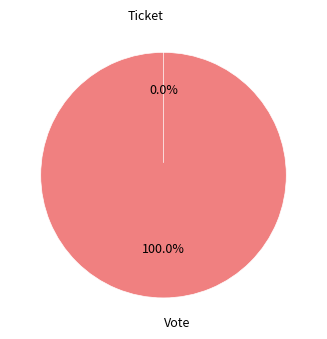

To the nearest percent, what is the difference between the largest and smallest slice percentages?

100%